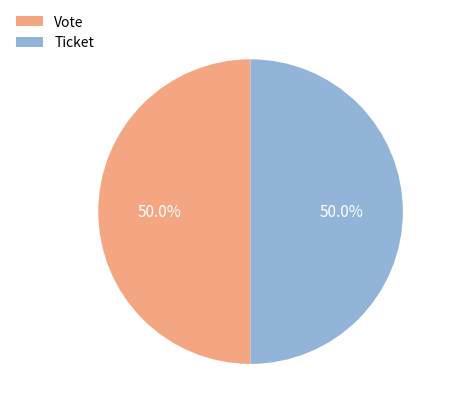

What is the total percentage of Ticket and Vote?

100.0%